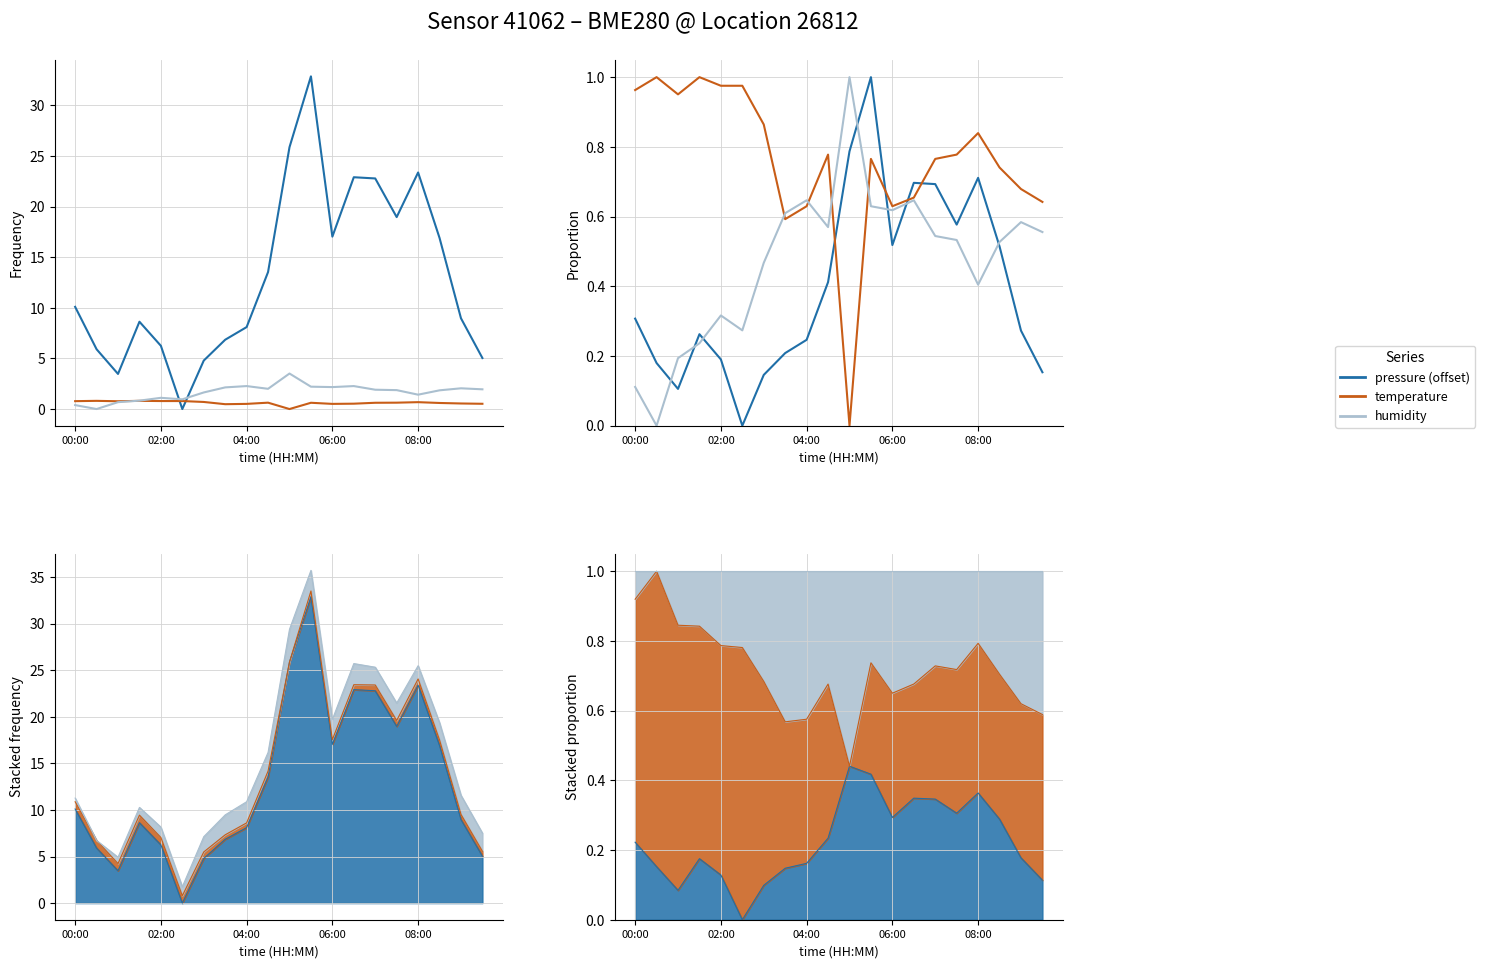

Where do pressure (offset) and temperature first cross each other?

9 and 10